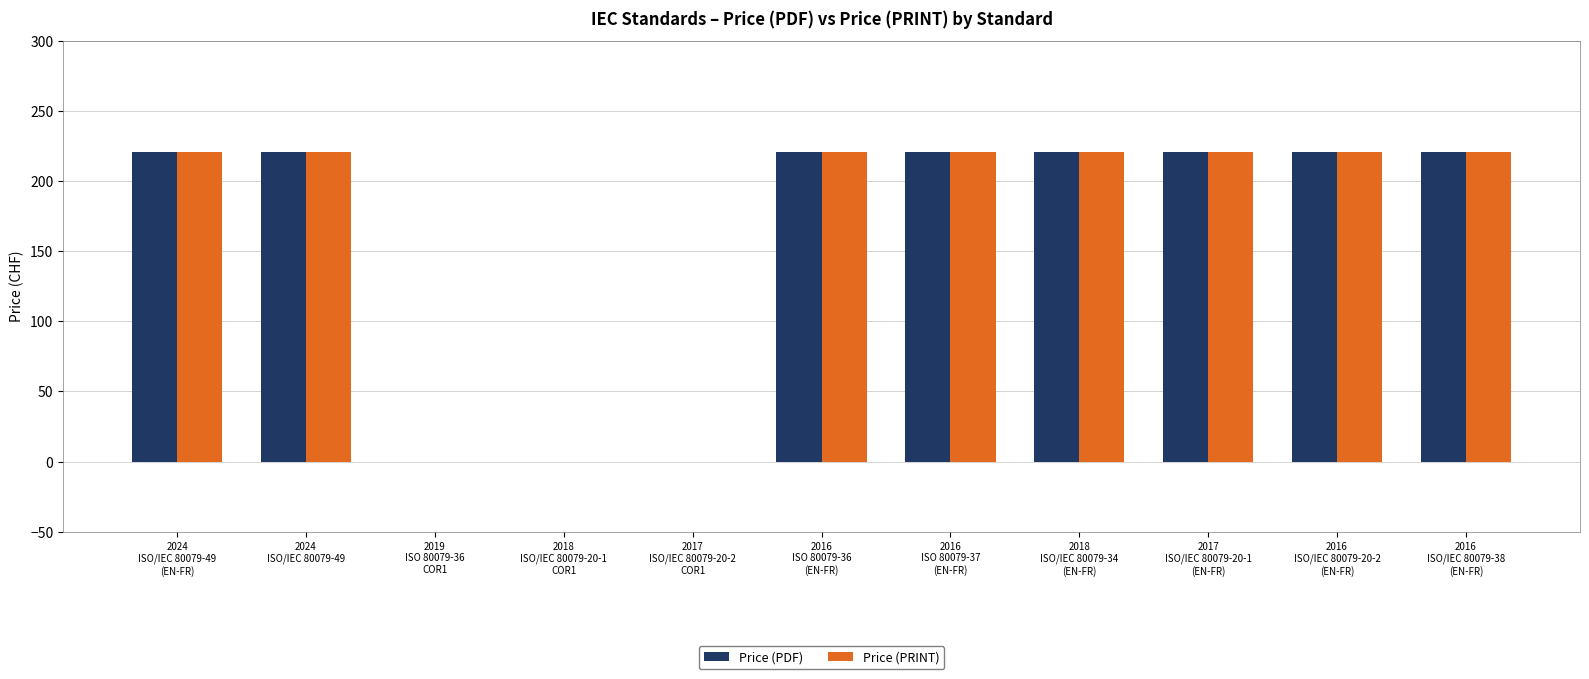

How many groups of bars are there?

11